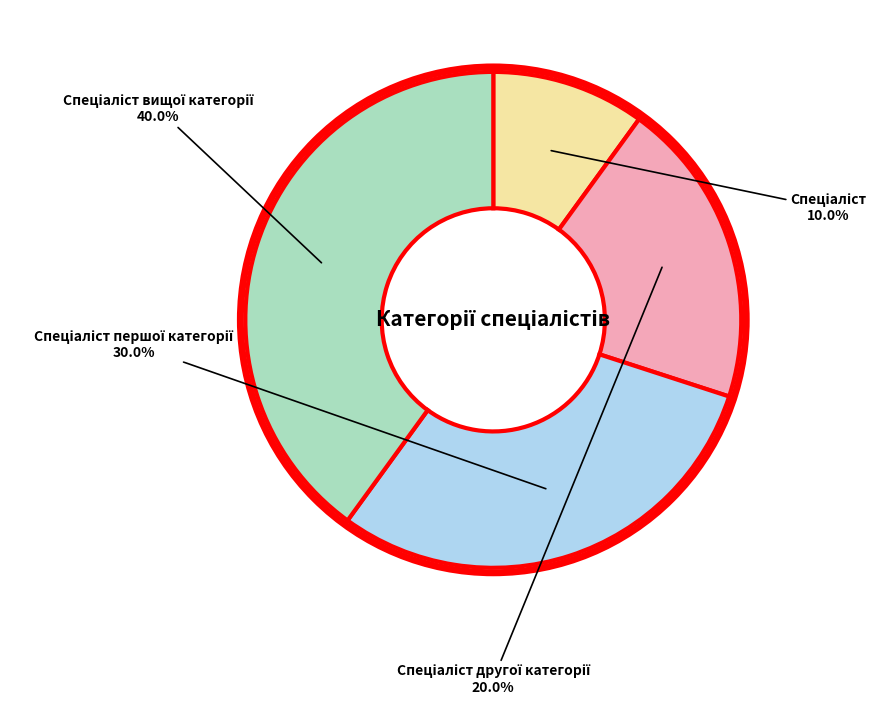

How many slices are in this pie chart?

4